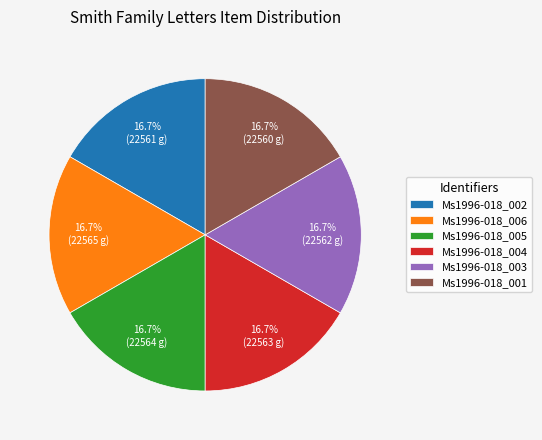

Is there a majority slice in this chart?

No